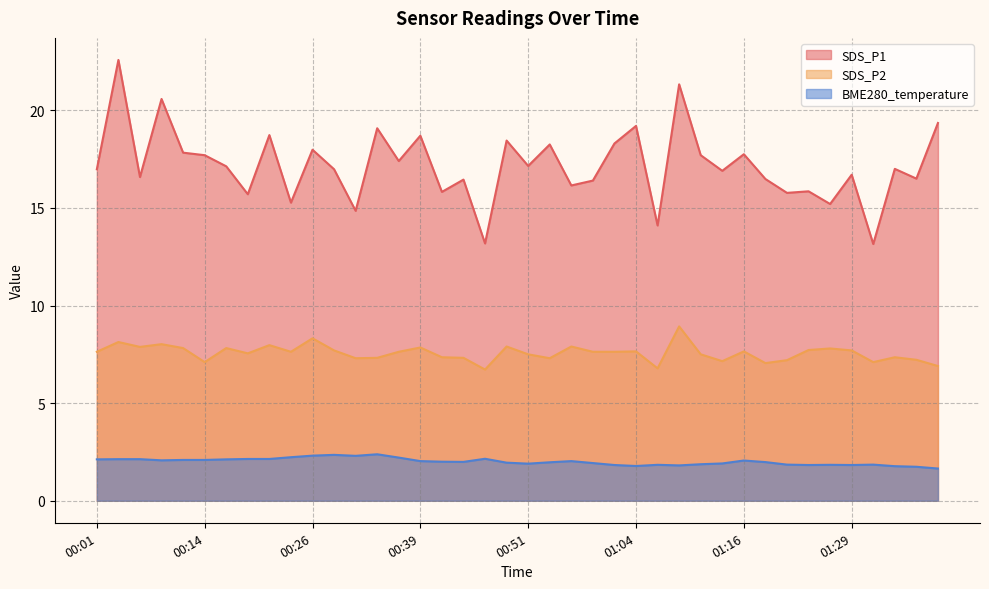

What is the value of the SDS_P2 point at the 26th from the left?

7.7